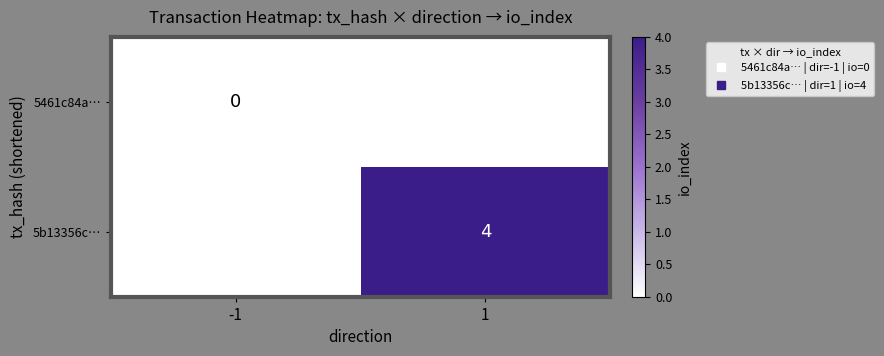

How many series are shown in this chart?

2